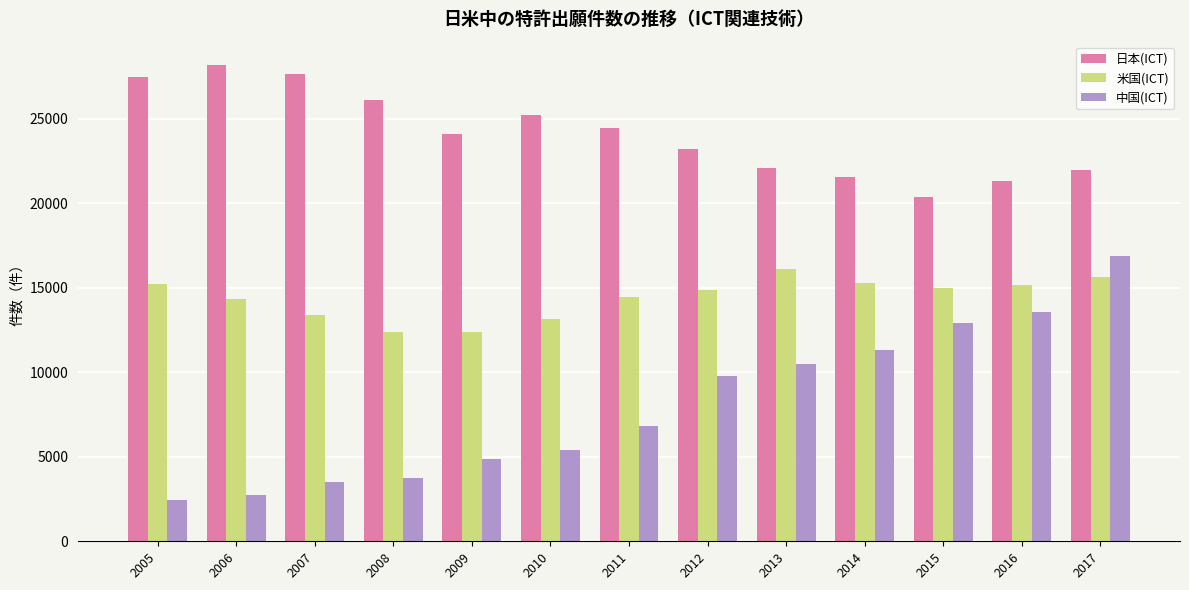

What are all the series names shown in the legend?

日本(ICT), 米国(ICT), 中国(ICT)